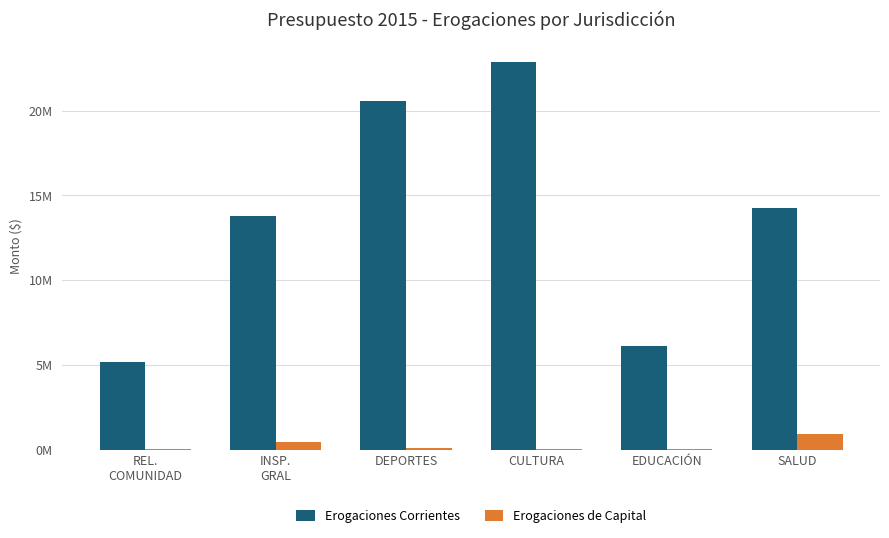

Reading left to right, transcribe all the data shown in this chart.

Erogaciones Corrientes: REL.
COMUNIDAD=5176610	INSP.
GRAL=13765210	DEPORTES=20561530	CULTURA=22888230	EDUCACIÓN=6115840	SALUD=14263500
Erogaciones de Capital: REL.
COMUNIDAD=48000	INSP.
GRAL=467830	DEPORTES=122040	CULTURA=25970	EDUCACIÓN=76590	SALUD=934860